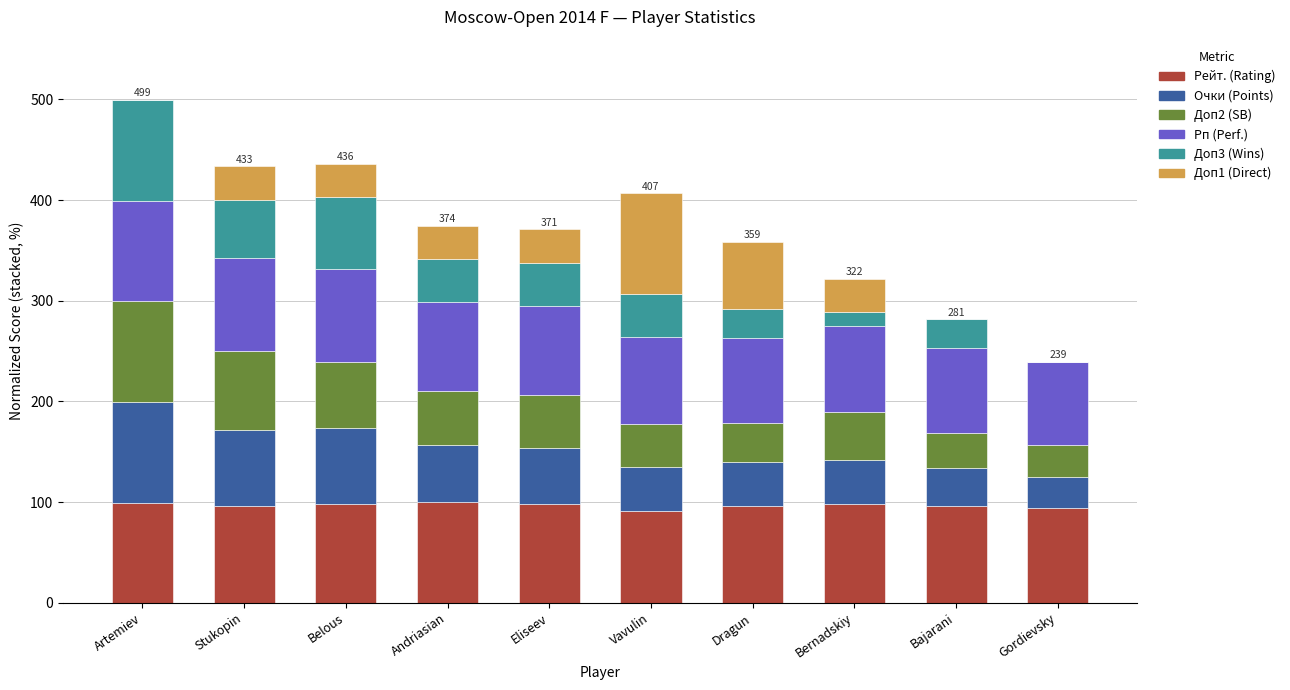

At which category is the sum across all series the highest?

Artemiev